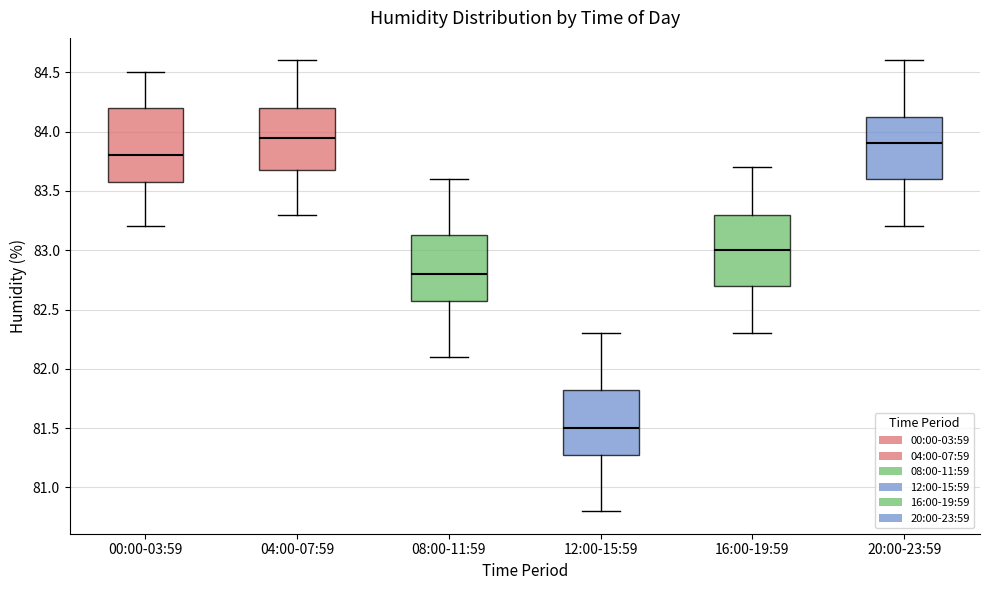

Reading left to right, read every box against the y-axis: the position of its median line, the range the box covers, and the ends of its whiskers. The values are not printed on the chart, so give them approximately, as read against the axis.

00:00-03:59: median 83.80, box 83.60 to 84.20, whiskers 83.20 to 84.50
04:00-07:59: median 83.95, box 83.70 to 84.20, whiskers 83.30 to 84.60
08:00-11:59: median 82.80, box 82.60 to 83.15, whiskers 82.10 to 83.60
12:00-15:59: median 81.50, box 81.30 to 81.85, whiskers 80.80 to 82.30
16:00-19:59: median 83.00, box 82.70 to 83.30, whiskers 82.30 to 83.70
20:00-23:59: median 83.90, box 83.60 to 84.15, whiskers 83.20 to 84.60